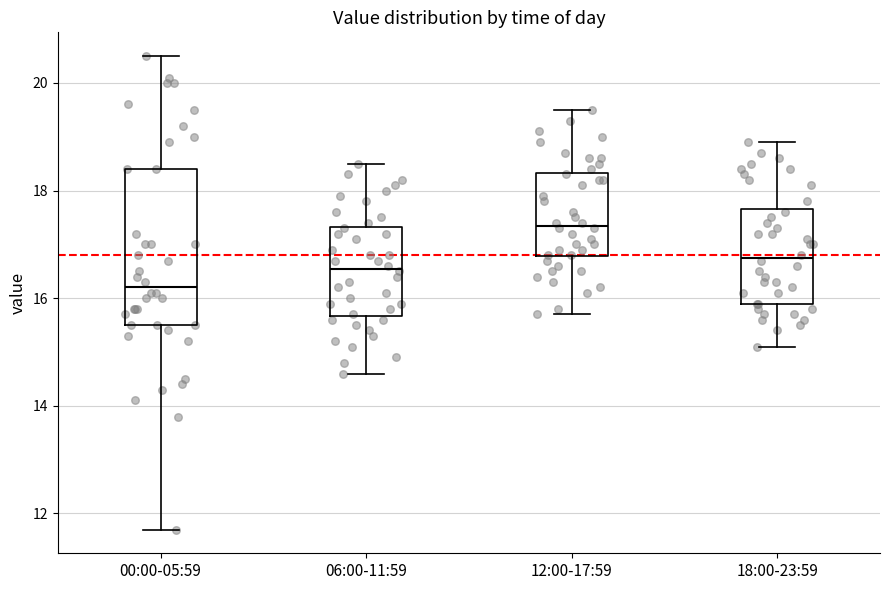

Which box's median line is the highest?

12:00-17:59